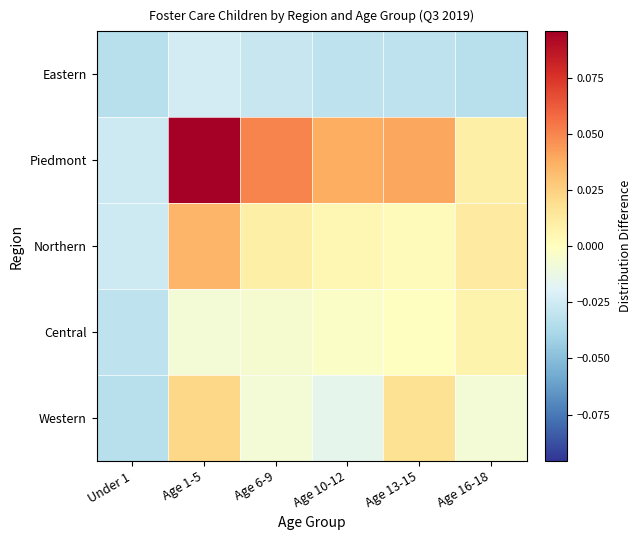

At how many categories does at least one series exceed 0?

5